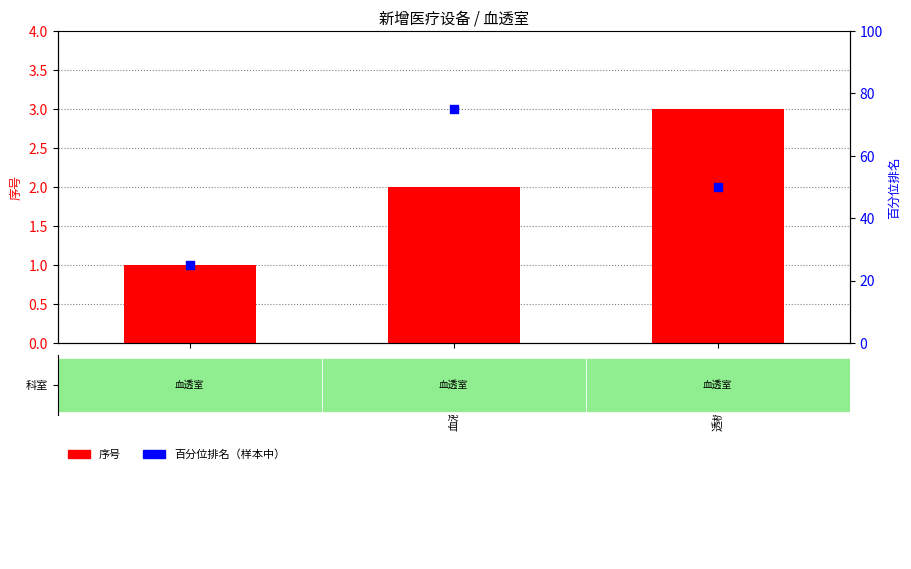

Which series reaches the maximum Y coordinate?

百分位排名